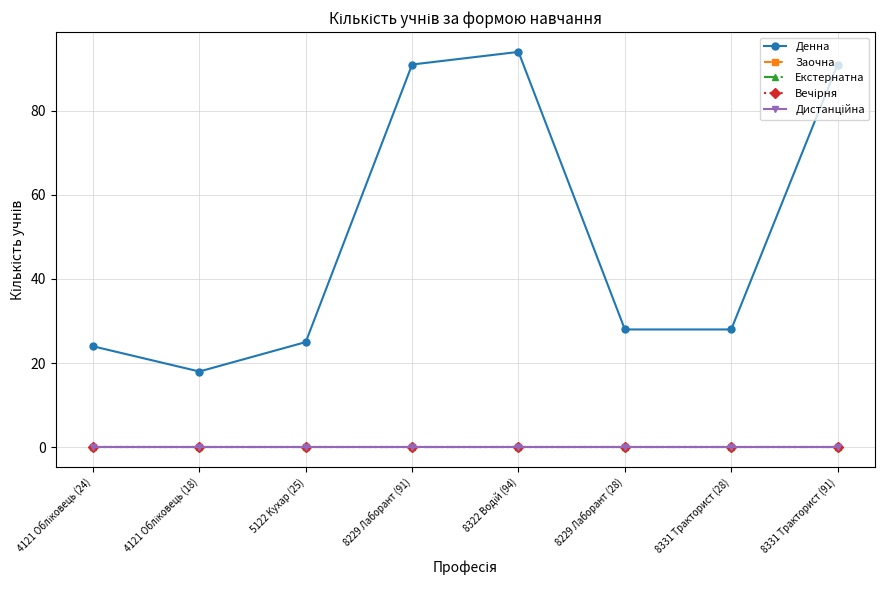

At which label is Денна closest to 56?

8229 Лаборант (28)